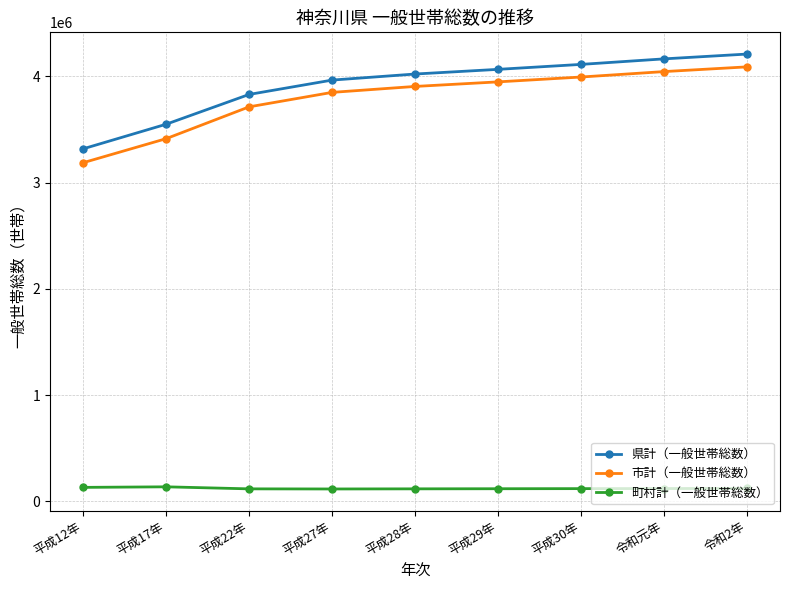

What are all the series names shown in the legend?

県計（一般世帯総数）, 市計（一般世帯総数）, 町村計（一般世帯総数）